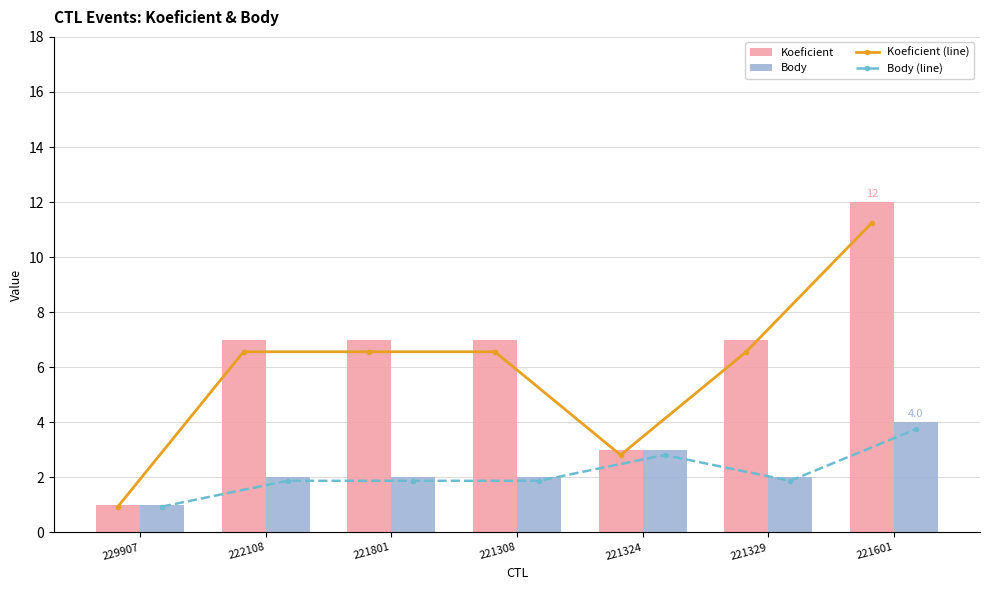

What is the average value of the Koeficient series?

6